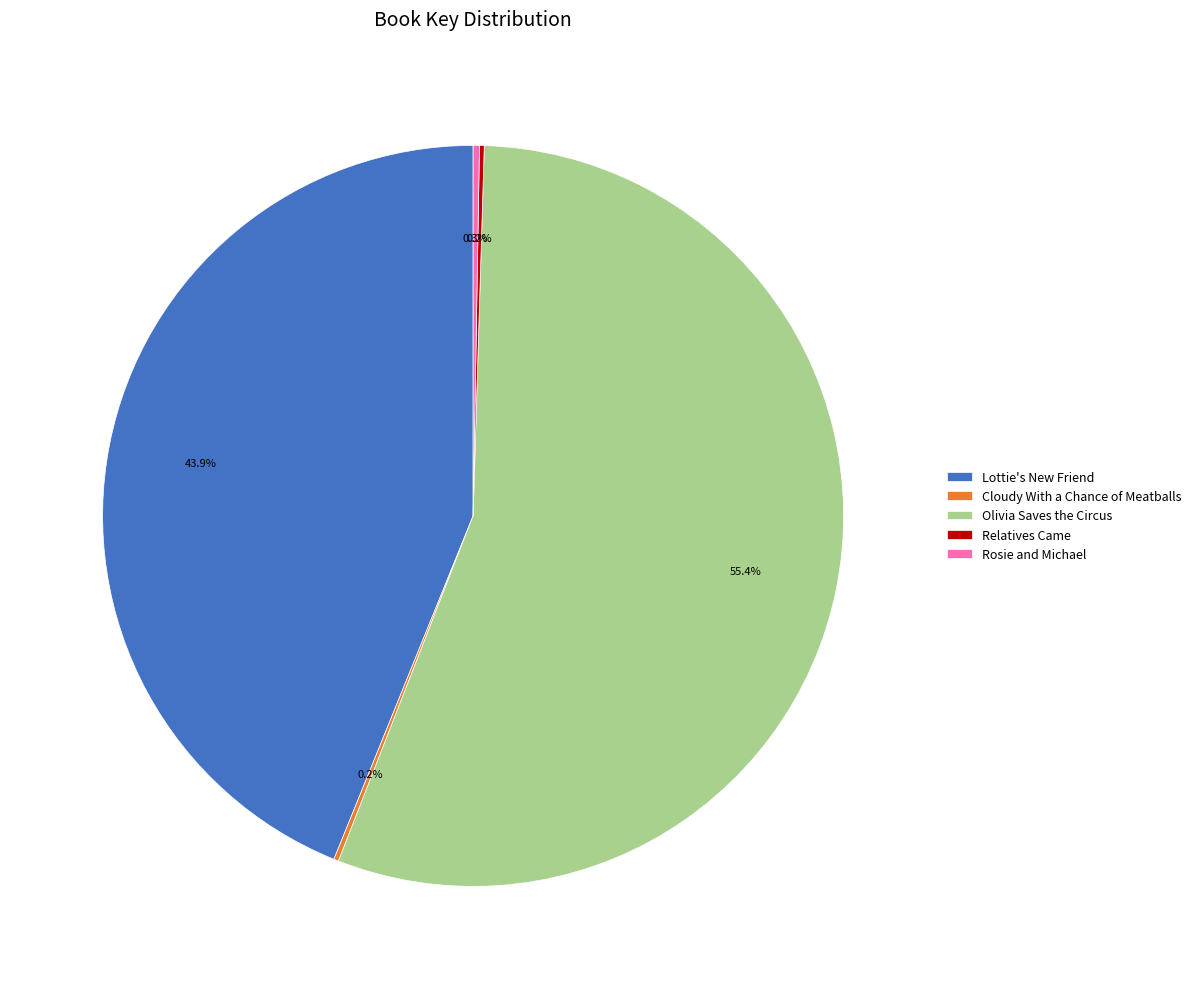

What is the majority slice?

Olivia Saves the Circus